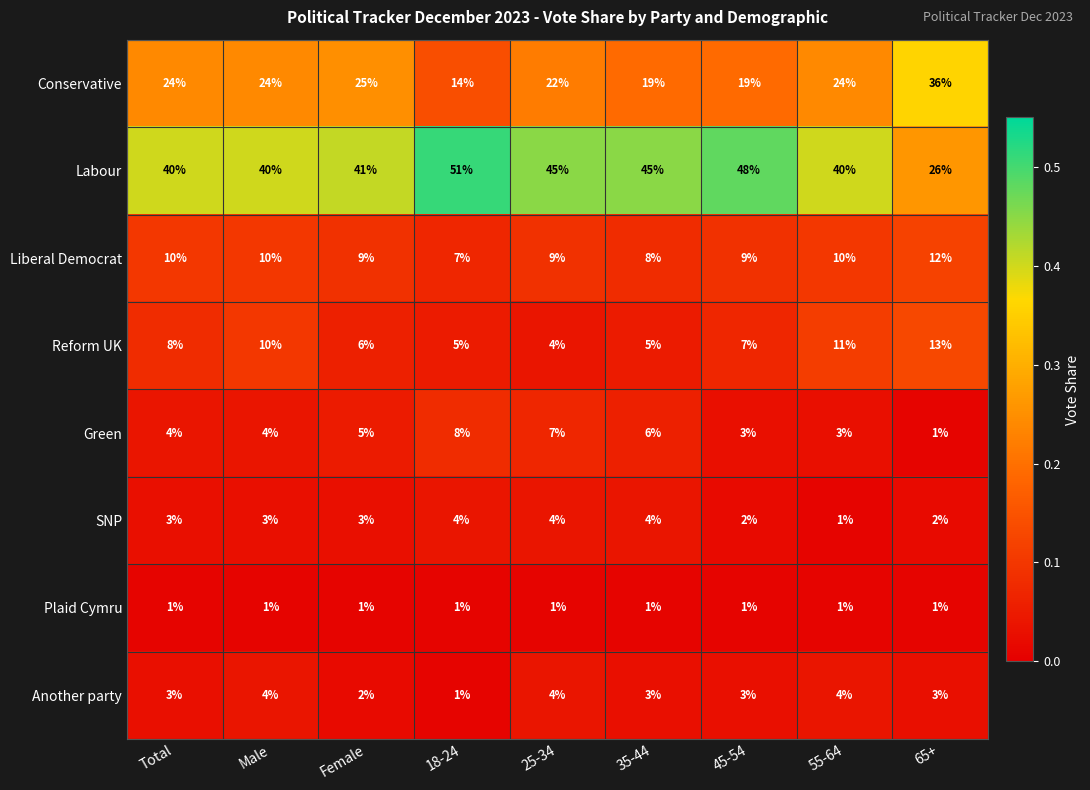

What value does the Labour series have at 55-64, to the nearest 10?

40